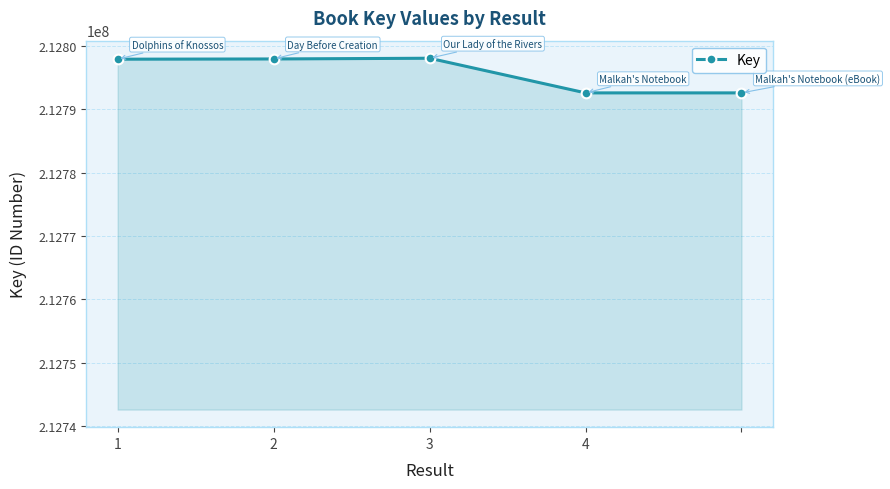

What is the maximum value shown in the chart?

212798046